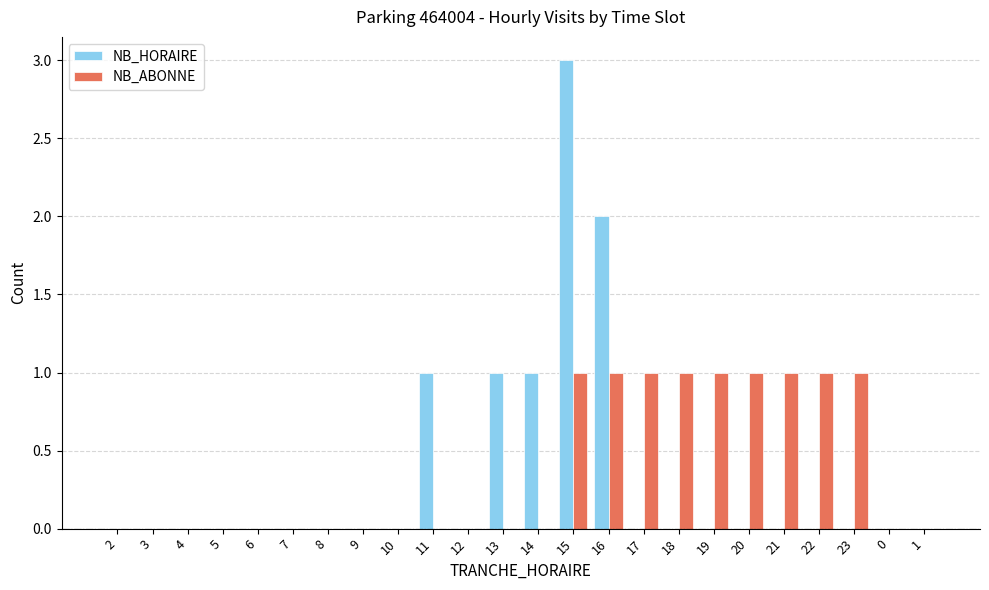

What is the sum of the NB_ABONNE values at 18 and 9?

1